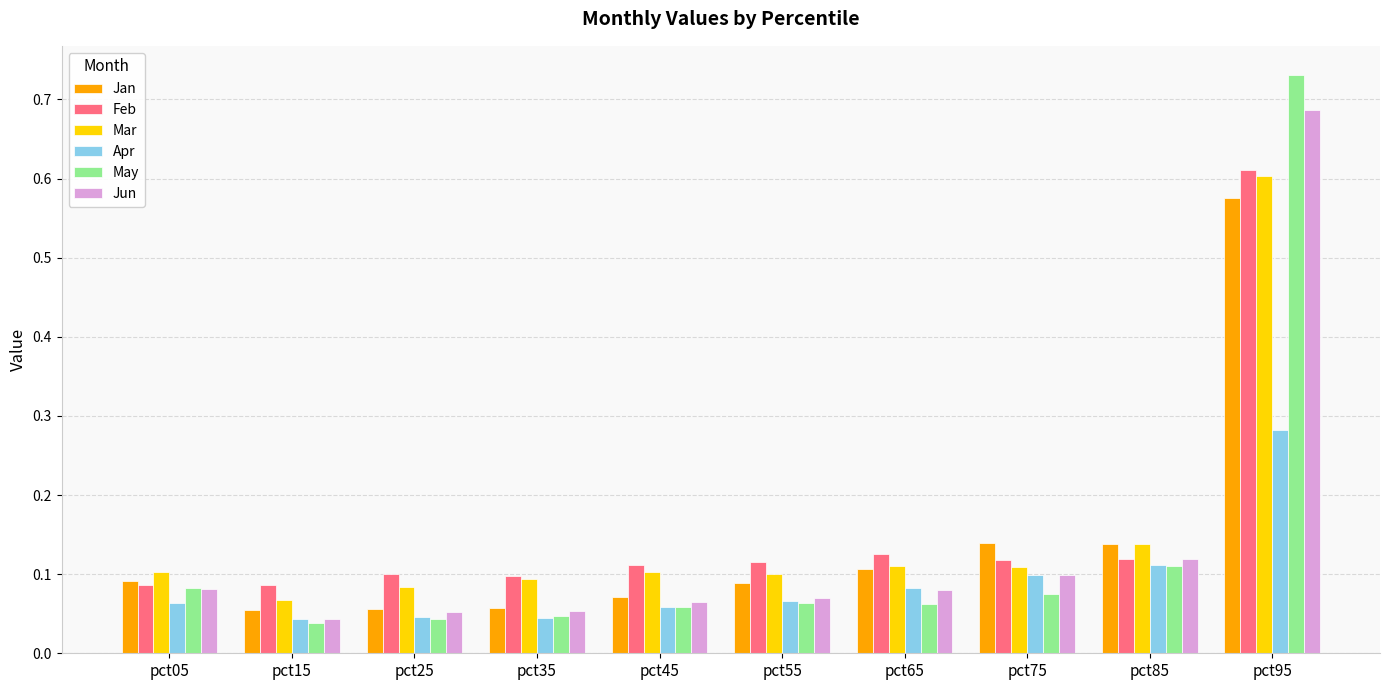

Which series has the largest range (max minus min)?

May